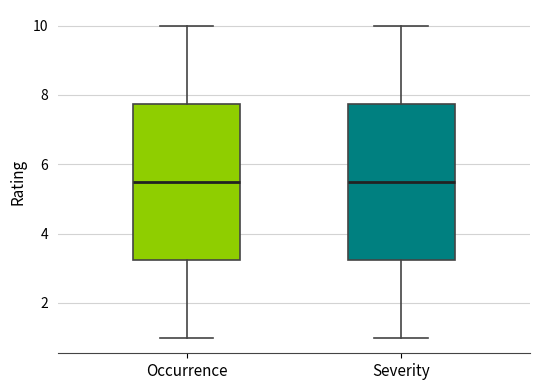

Reading left to right, transcribe this box plot: for each box, give where its median line is, the range the box spans, and where its two whiskers end, as read against the y-axis. The values are not printed on the chart, so give them approximately, as read against the axis.

Occurrence: median 5.6, box 3.2 to 7.8, whiskers 1.0 to 10.0
Severity: median 5.6, box 3.2 to 7.8, whiskers 1.0 to 10.0